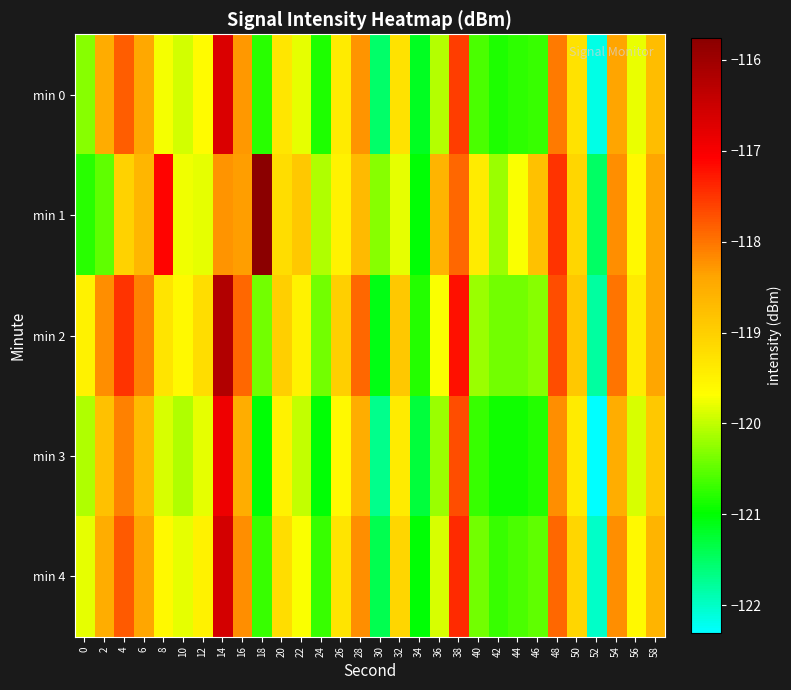

Reading left to right, transcribe all the data shown in this chart.

min 0: 0=-120.3	2=-118.5	4=-117.8	6=-118.4	8=-119.7	10=-119.9	12=-119.6	14=-116.7	16=-118.3	18=-120.8	20=-119.3	22=-119.8	24=-120.8	26=-119.4	28=-118.3	30=-121.5	32=-119.3	34=-121.2	36=-120.1	38=-117.6	40=-120.6	42=-120.8	44=-120.8	46=-120.7	48=-118.1	50=-119.3	52=-122.2	54=-118.4	56=-119.8	58=-118.7
min 1: 0=-120.8	2=-120.5	4=-119.0	6=-118.6	8=-117.1	10=-119.8	12=-119.8	14=-118.2	16=-118.3	18=-115.8	20=-119.2	22=-118.9	24=-120.1	26=-119.5	28=-118.7	30=-120.3	32=-119.8	34=-121.0	36=-118.6	38=-117.9	40=-119.4	42=-120.2	44=-119.7	46=-118.8	48=-117.5	50=-119.1	52=-121.5	54=-118.2	56=-119.6	58=-118.4
min 2: 0=-119.5	2=-118.2	4=-117.5	6=-118.1	8=-119.3	10=-119.6	12=-119.2	14=-116.2	16=-117.9	18=-120.4	20=-119.0	22=-119.5	24=-120.4	26=-119.0	28=-117.9	30=-121.1	32=-118.9	34=-120.8	36=-119.7	38=-117.2	40=-120.2	42=-120.4	44=-120.4	46=-120.3	48=-117.7	50=-118.9	52=-121.8	54=-118.0	56=-119.4	58=-118.4
min 3: 0=-120.1	2=-118.8	4=-118.1	6=-118.7	8=-119.9	10=-120.1	12=-119.8	14=-116.9	16=-118.5	18=-121.0	20=-119.5	22=-120.0	24=-121.0	26=-119.6	28=-118.5	30=-121.7	32=-119.4	34=-121.3	36=-120.2	38=-117.7	40=-120.7	42=-120.9	44=-120.9	46=-120.8	48=-118.2	50=-119.4	52=-122.3	54=-118.5	56=-119.9	58=-118.9
min 4: 0=-119.8	2=-118.5	4=-117.8	6=-118.4	8=-119.6	10=-119.8	12=-119.5	14=-116.6	16=-118.2	18=-120.7	20=-119.2	22=-119.7	24=-120.7	26=-119.3	28=-118.2	30=-121.4	32=-119.1	34=-121.0	36=-119.9	38=-117.4	40=-120.4	42=-120.7	44=-120.6	46=-120.5	48=-117.9	50=-119.1	52=-122.0	54=-118.2	56=-119.6	58=-118.6